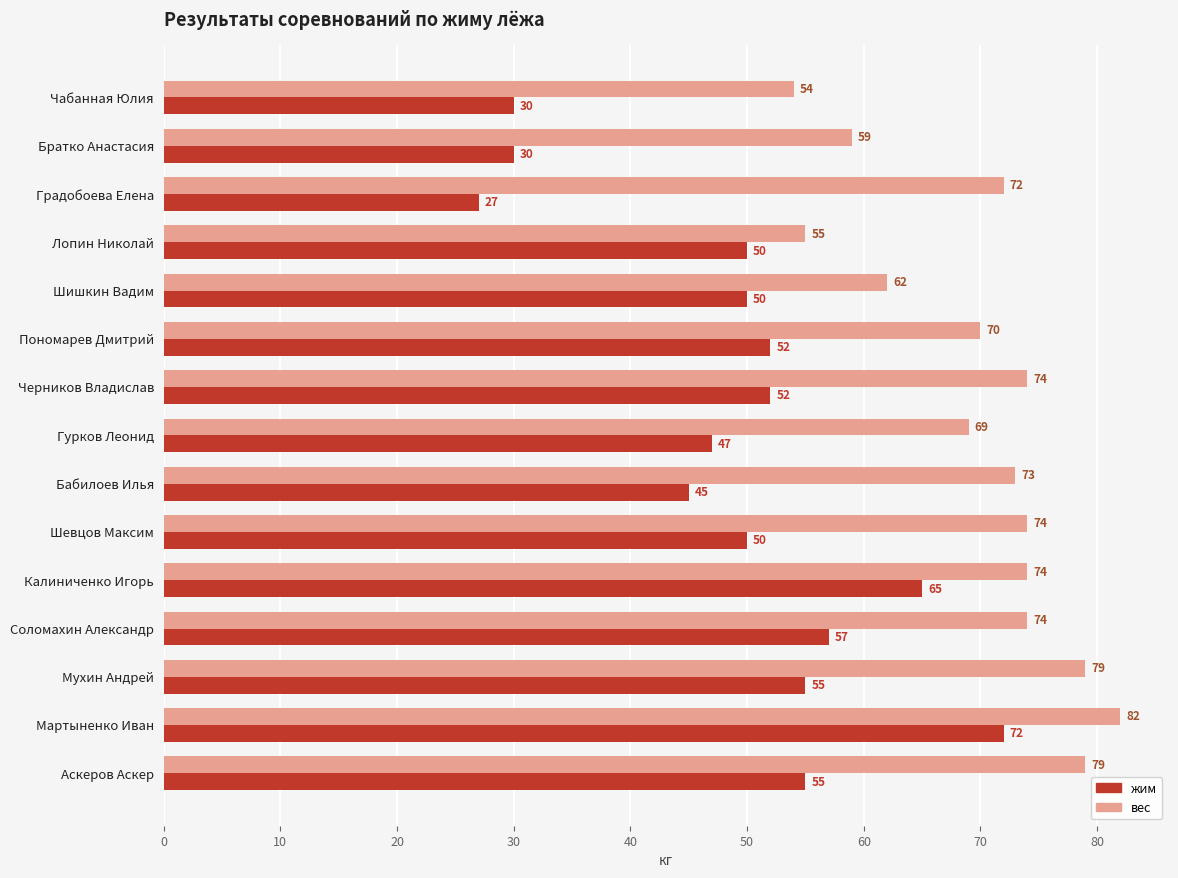

What is the sum of all вес values?

1050